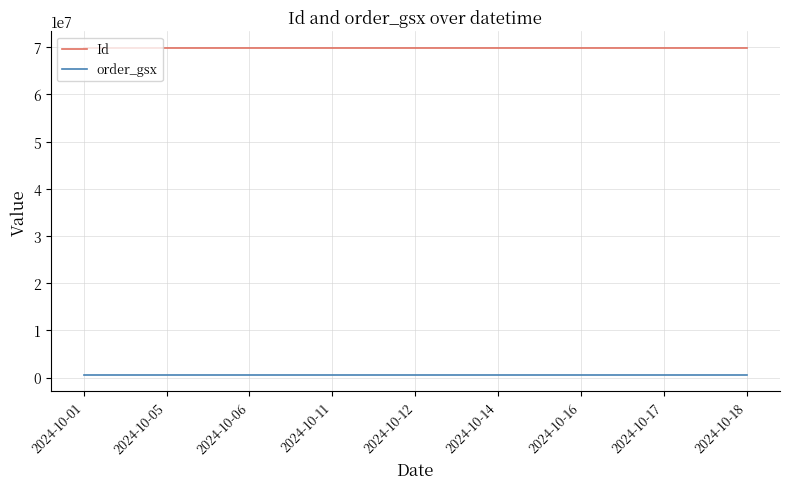

Which series has the largest total across all categories?

Id